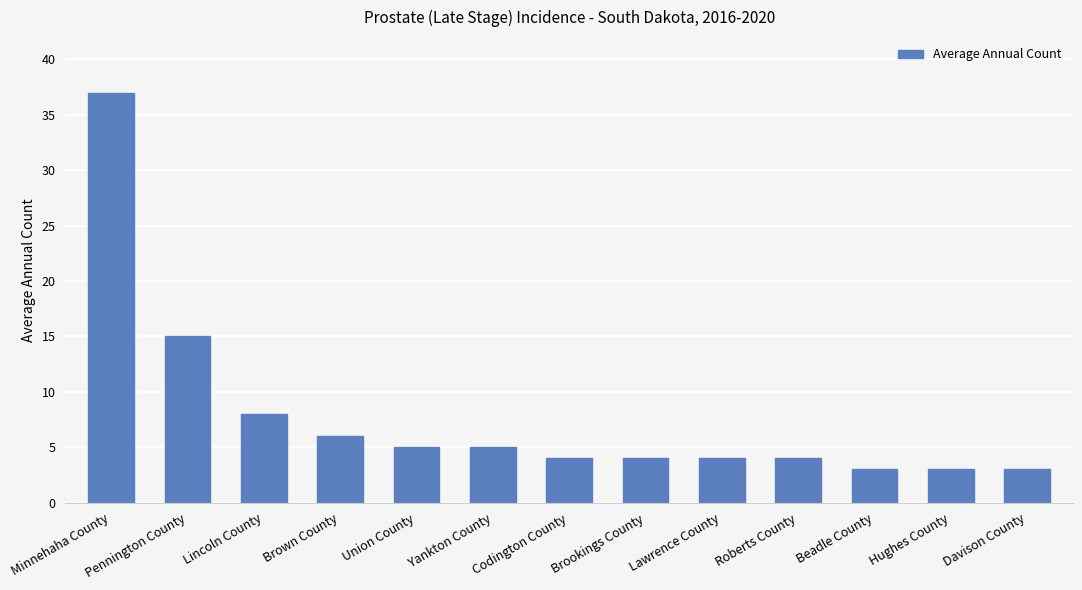

What is the difference between the second highest and minimum values?

12